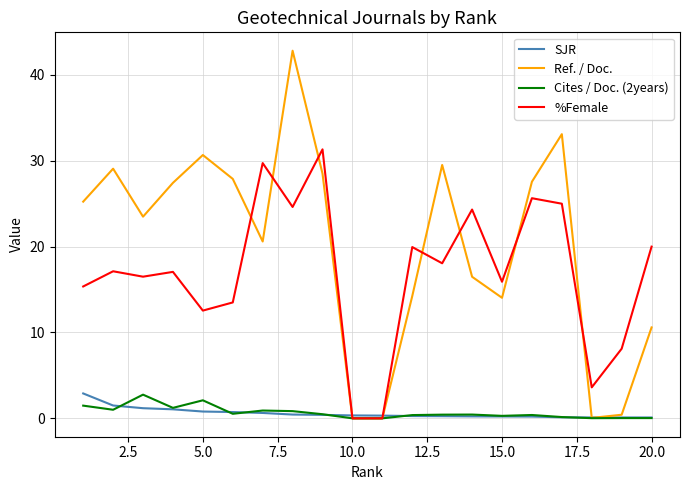

Which series has the largest total across all categories?

Ref. / Doc.